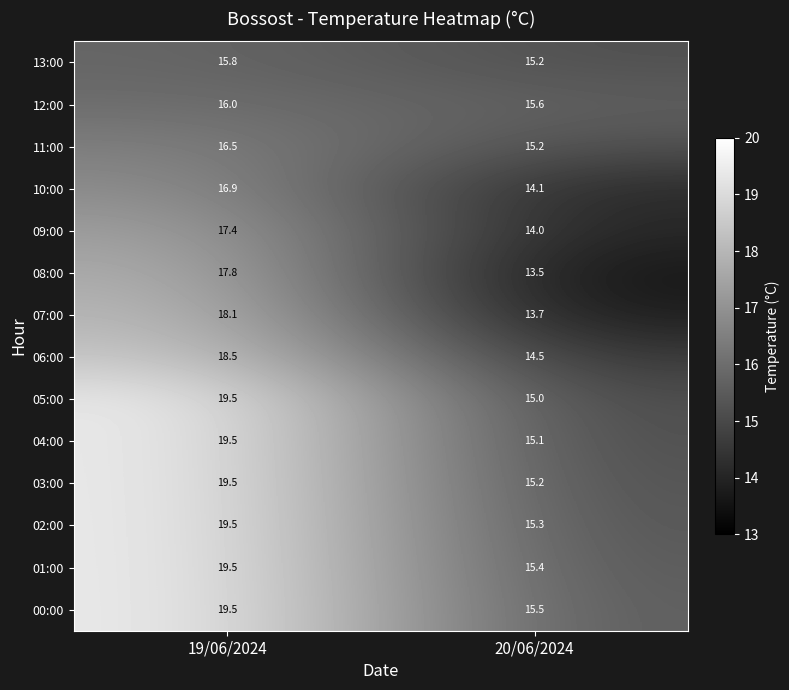

Read the 12:00 value at 19/06/2024.

16.0